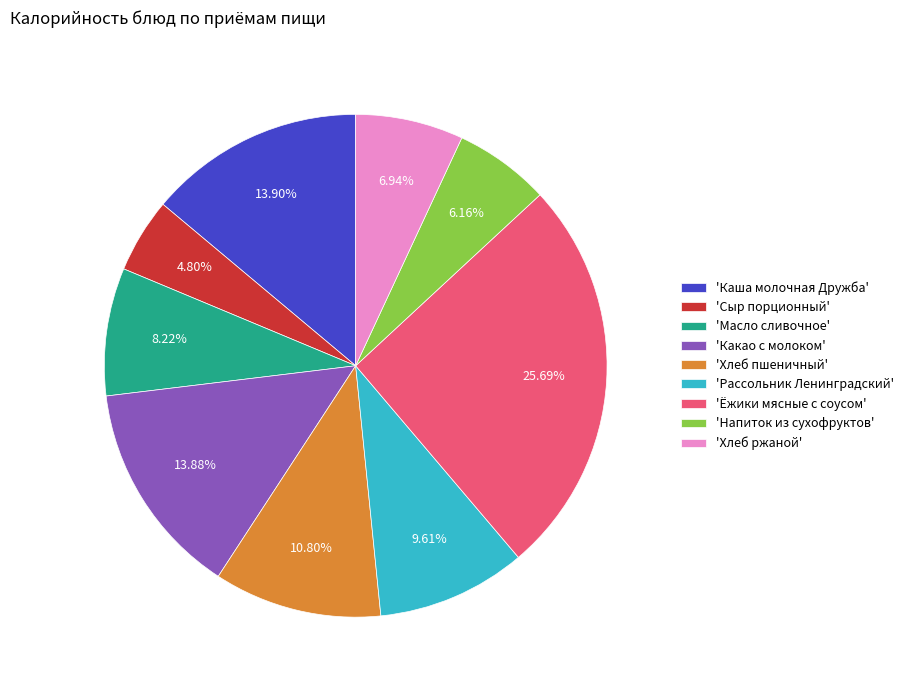

Which slice is the smallest?

'Сыр порционный'